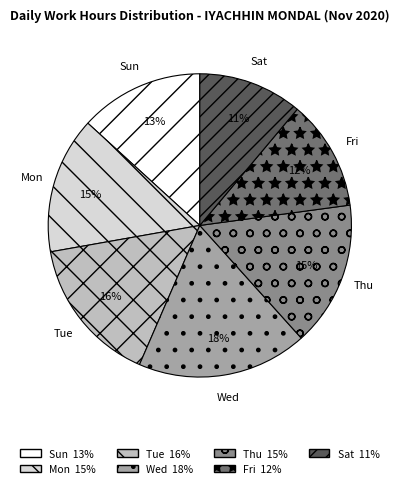

Count the number of slices in the pie.

7